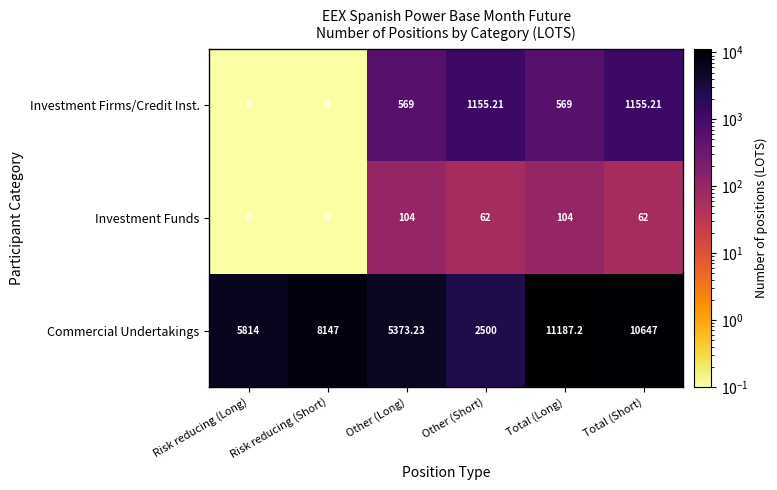

Rank the series at Total (Short) from lowest to highest value.

Investment Funds, Investment Firms/Credit Inst., Commercial Undertakings